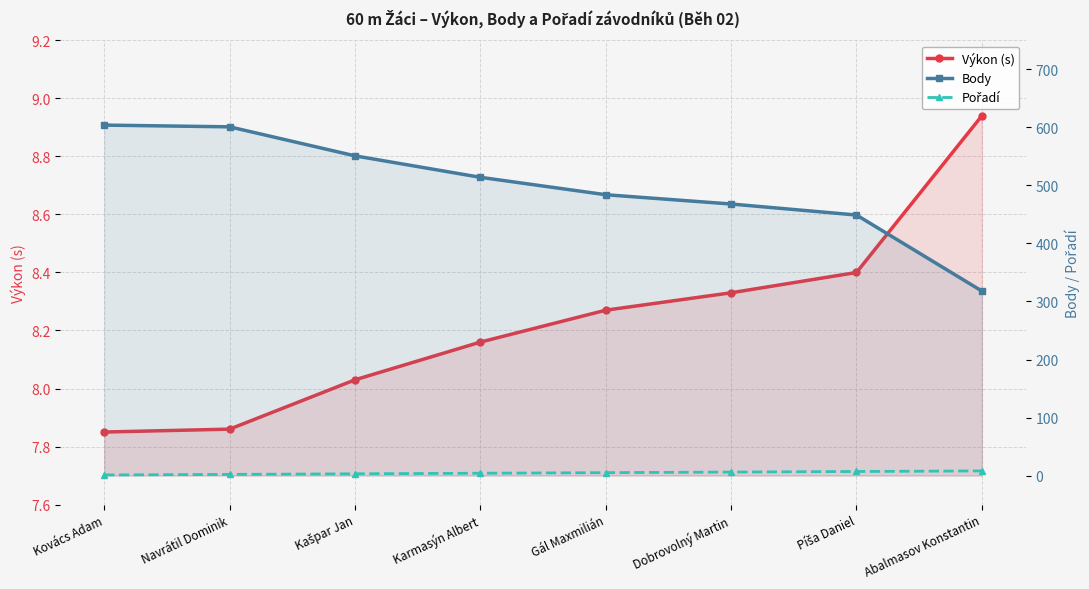

Which series changed the most between Kovács Adam and Abalmasov Konstantin?

Body